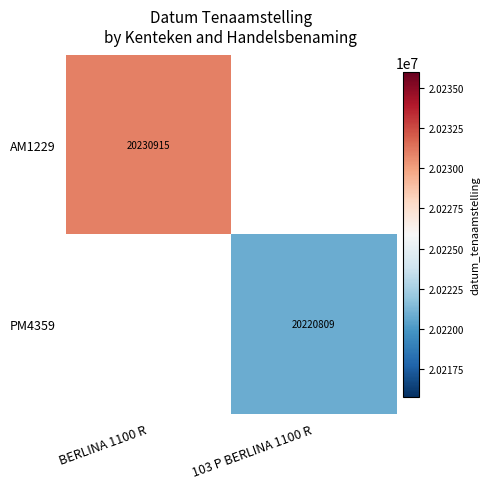

Is it true that AM1229 equals 12613765 at BERLINA 1100 R?

False